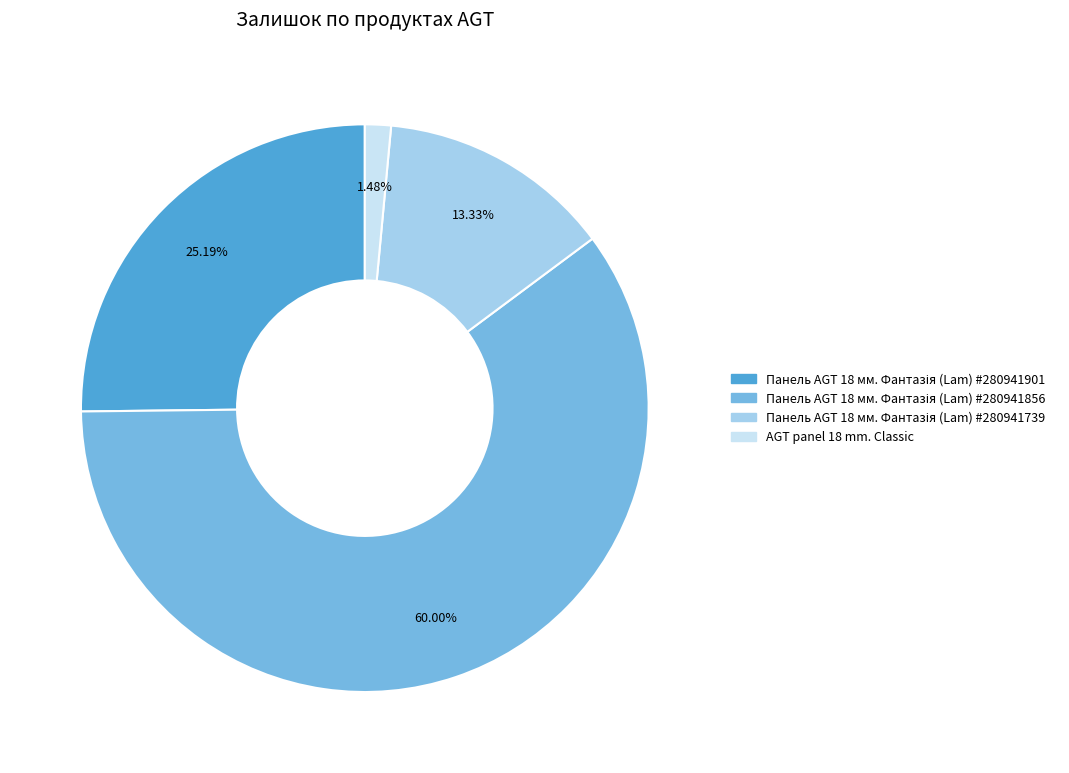

Is AGT panel 18 mm. Classic the majority of the pie?

No